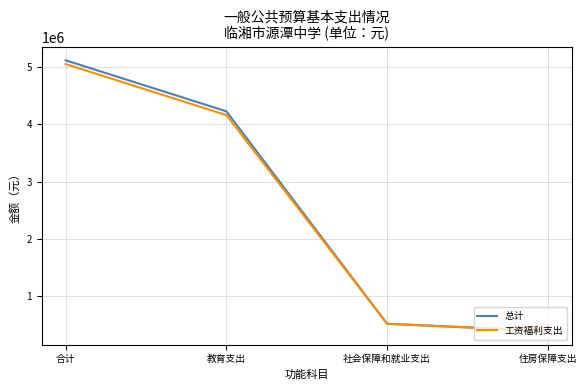

What is the difference between the maximum and minimum values in the 总计 series?

4740489.6